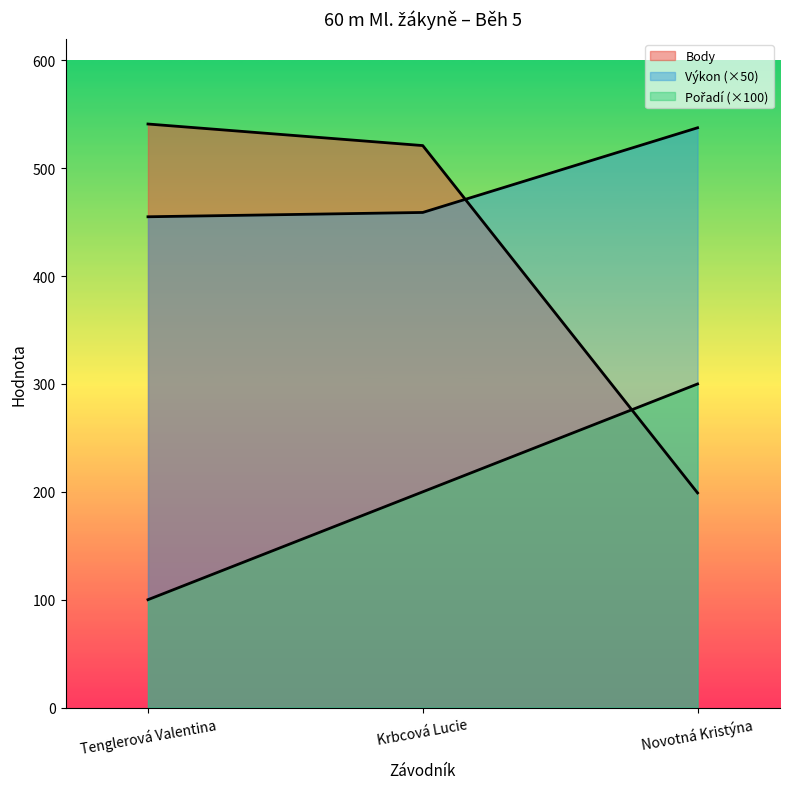

What is the label of the 3rd point from the right?

Tenglerová Valentina